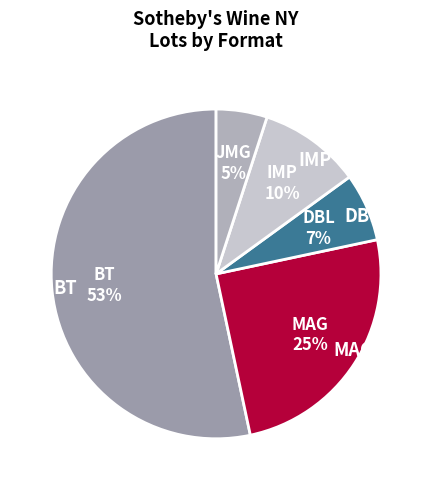

Does BT account for over 50% of the chart?

Yes